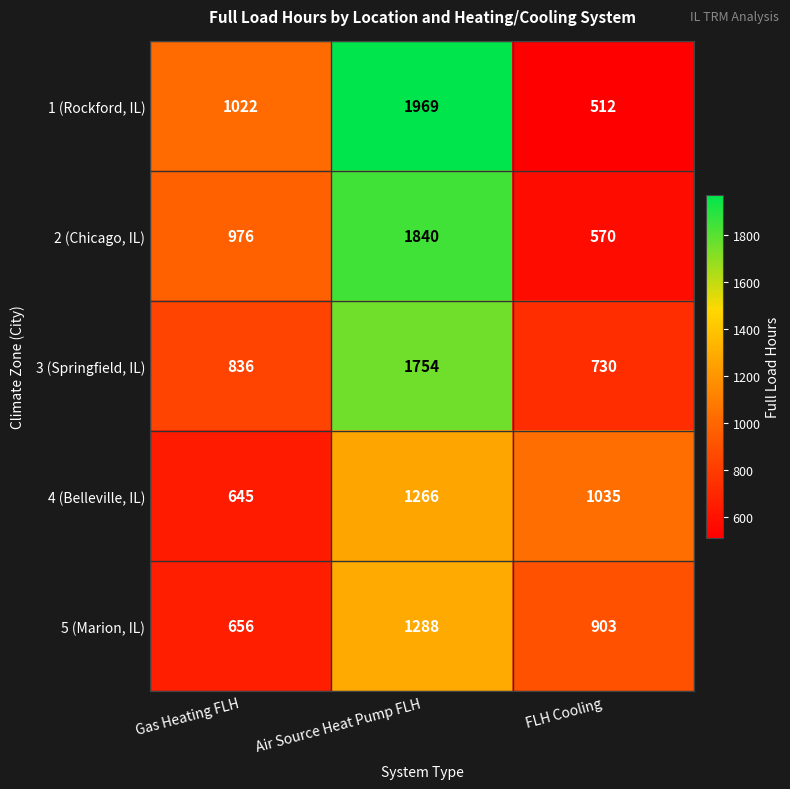

What is the difference between the maximum and minimum values in the 4 (Belleville, IL) series?

621